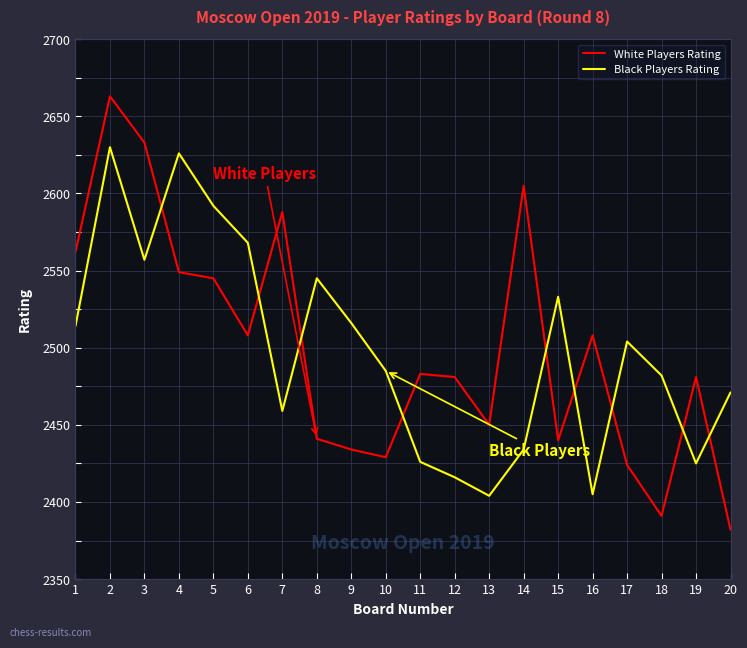

How many lines are shown in the chart?

2